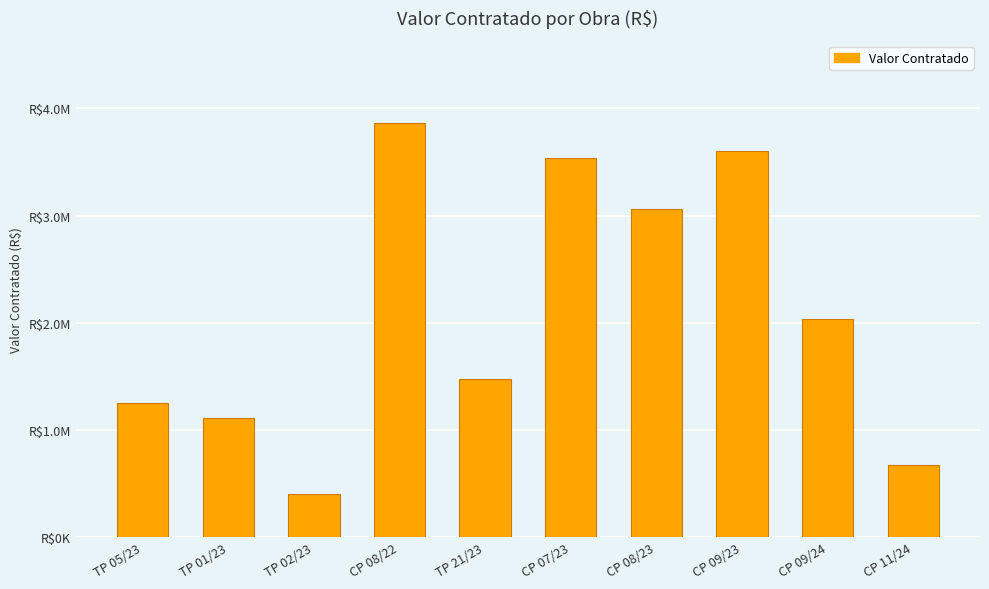

Is it true that the value at CP 08/23 is 3057499.4?

True